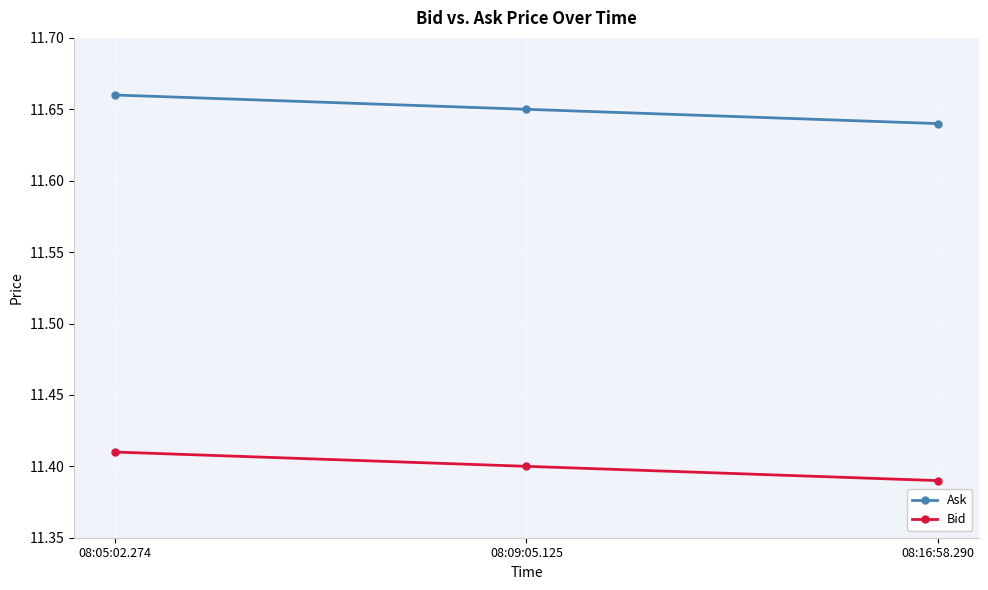

What is the total value across all series at 08:16:58.290?

23.0